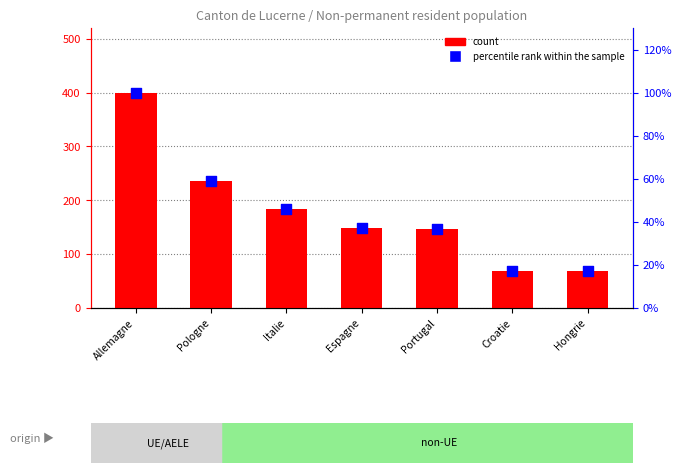

What is the total value across all series at Espagne?

185.0